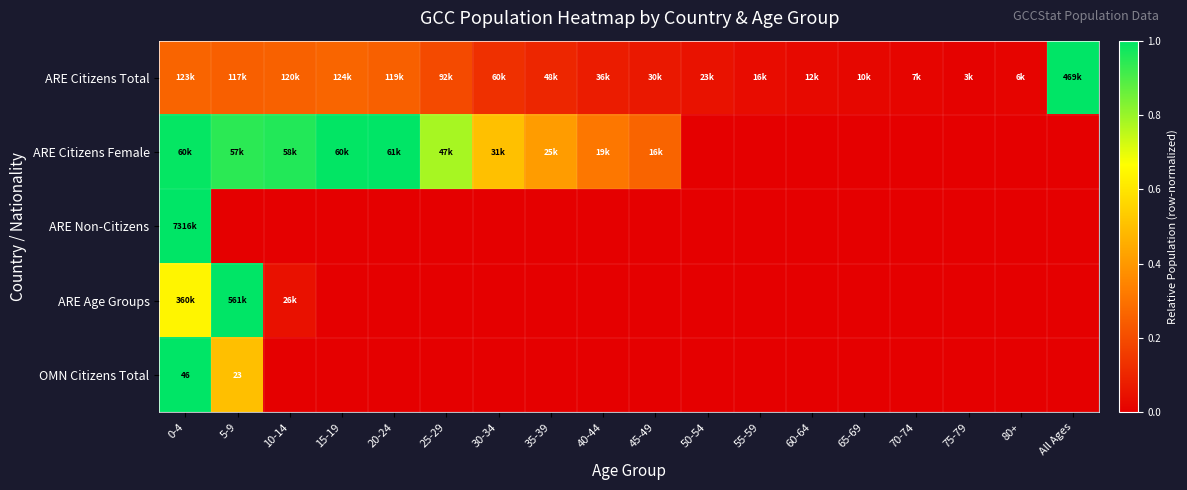

What is the average value of the ARE Citizens Total series?

0.2